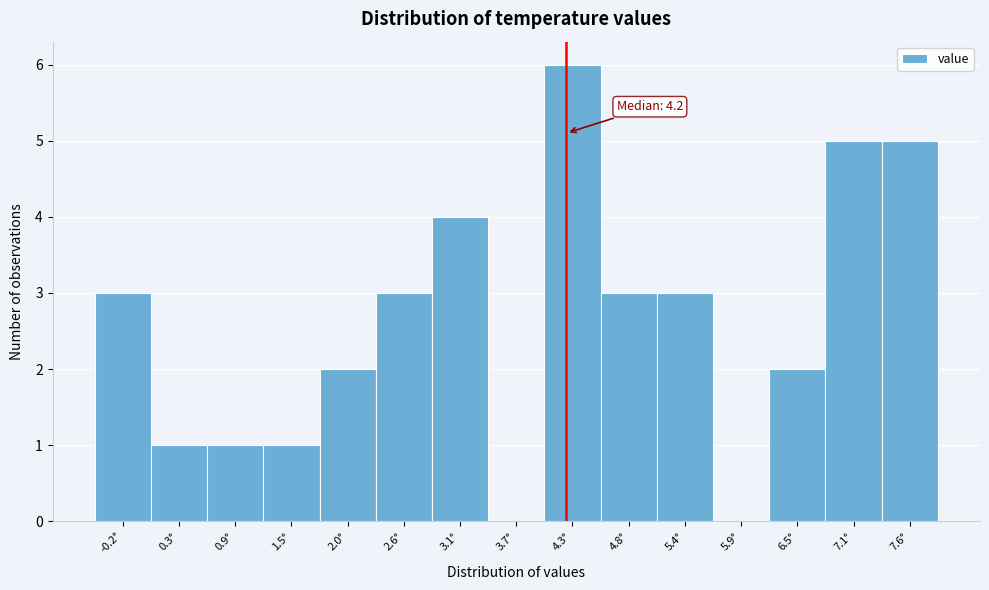

Over which range of the x-axis is the bar tallest?

3.98 to 4.54